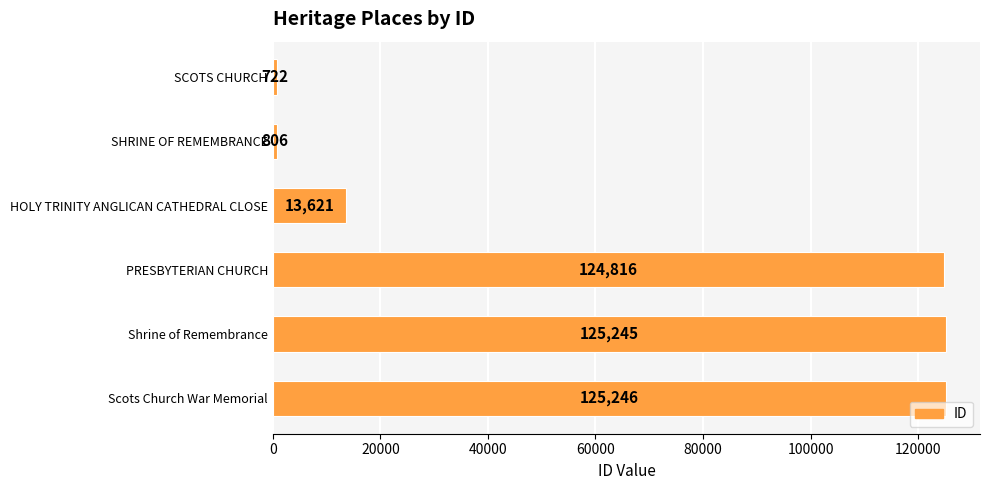

Rank the categories by value from highest to lowest.

Scots Church War Memorial, Shrine of Remembrance, PRESBYTERIAN CHURCH, HOLY TRINITY ANGLICAN CATHEDRAL CLOSE, SHRINE OF REMEMBRANCE, SCOTS CHURCH